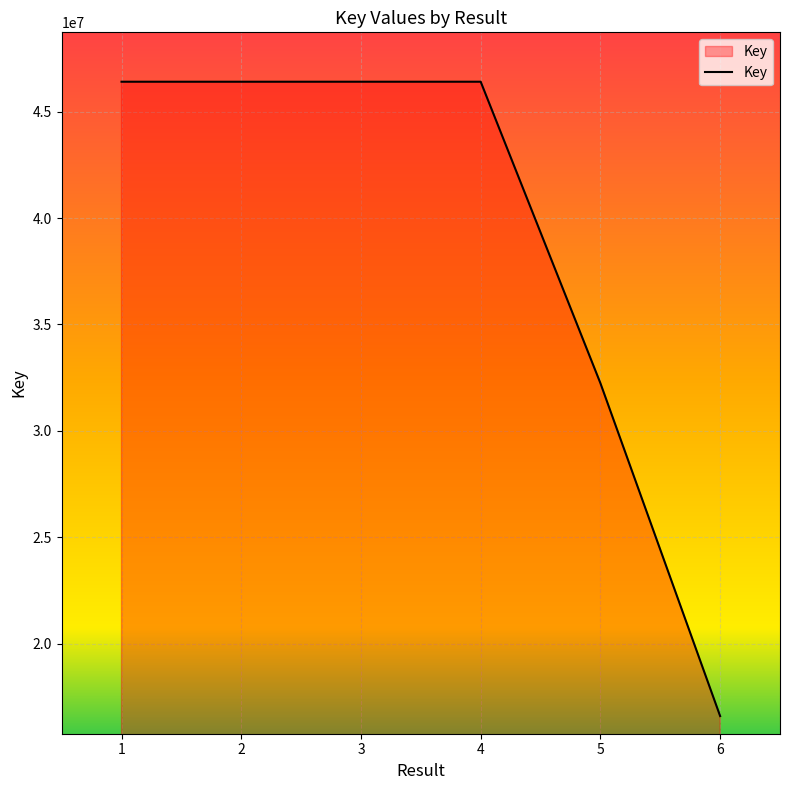

Is it true that the value at 6 is 16599178?

True